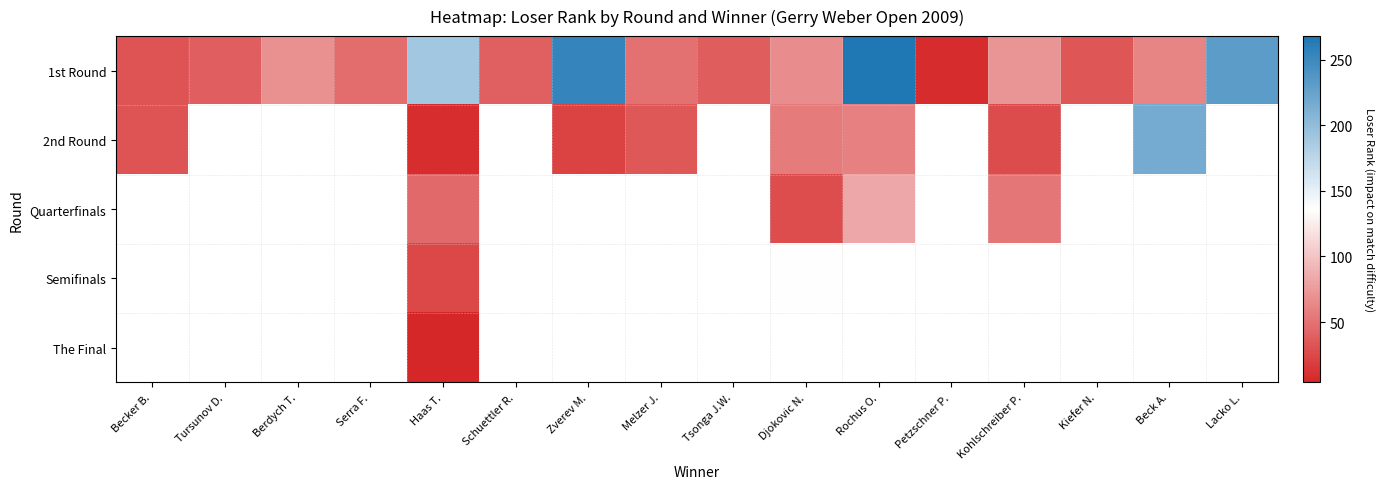

Is the value of 1st Round at Schuettler R. greater than the value of 2nd Round at Kiefer N.?

No